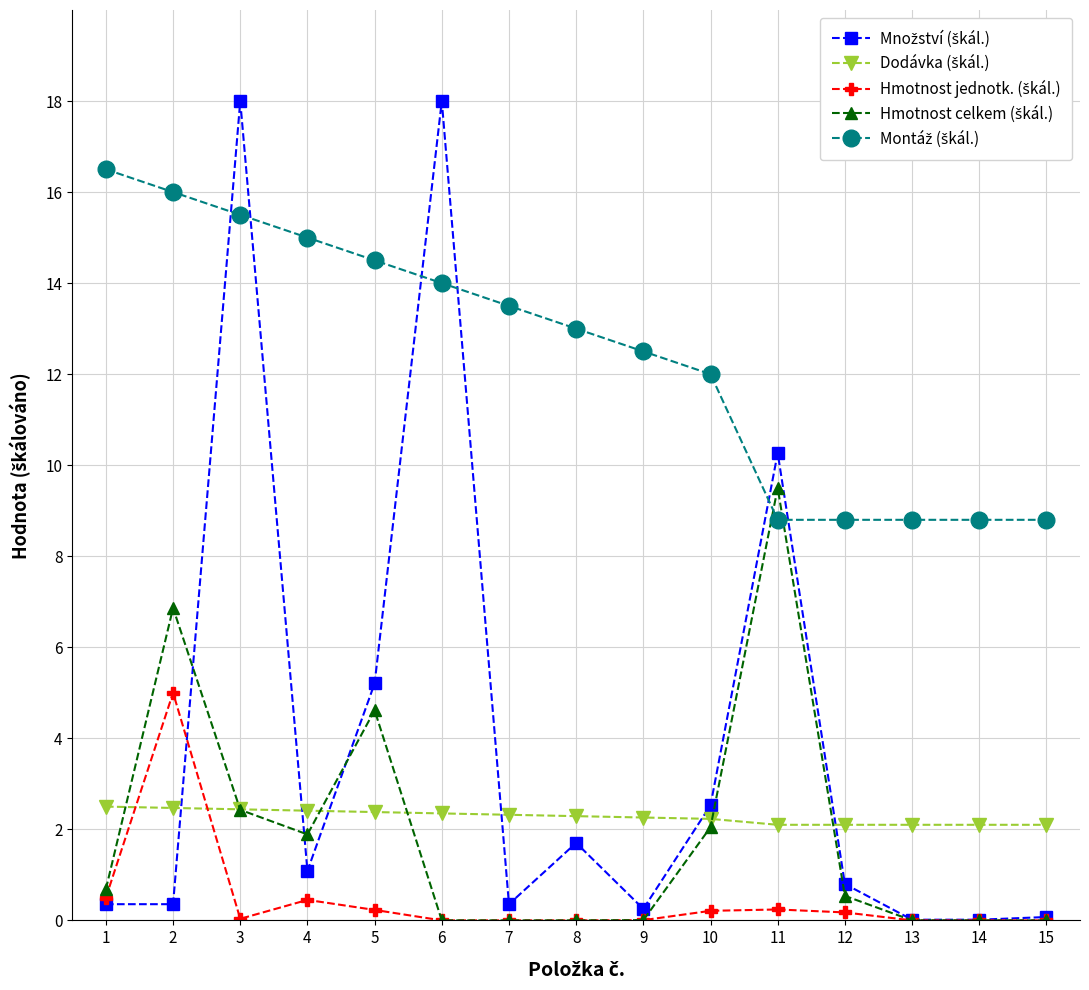

At which category is the sum across all series the highest?

3